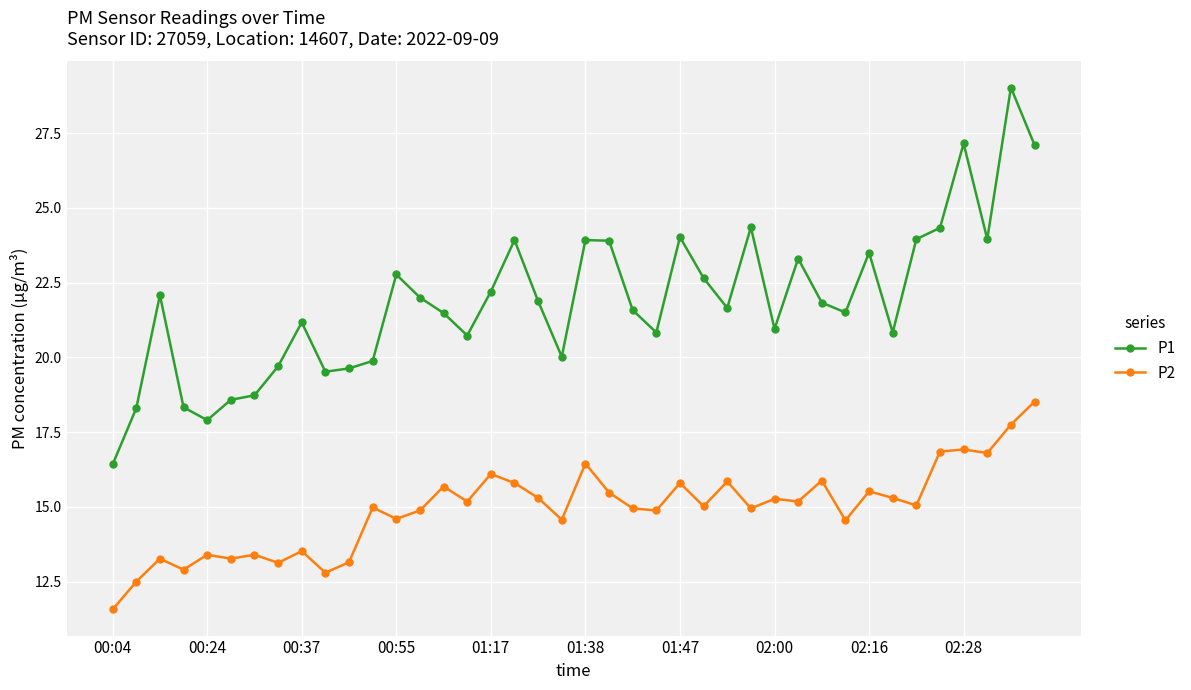

What is the greatest value displayed?

29.0